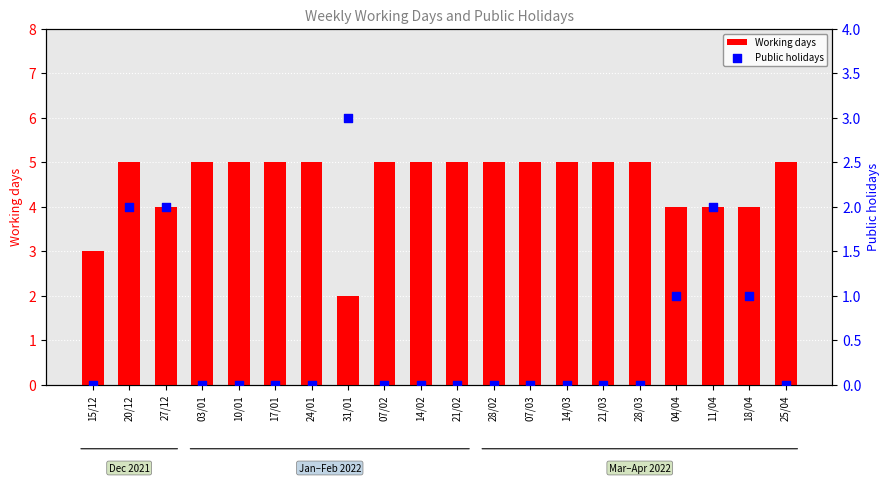

Is the value of Public holidays at 03/01 greater than the value of Working days at 28/03?

No